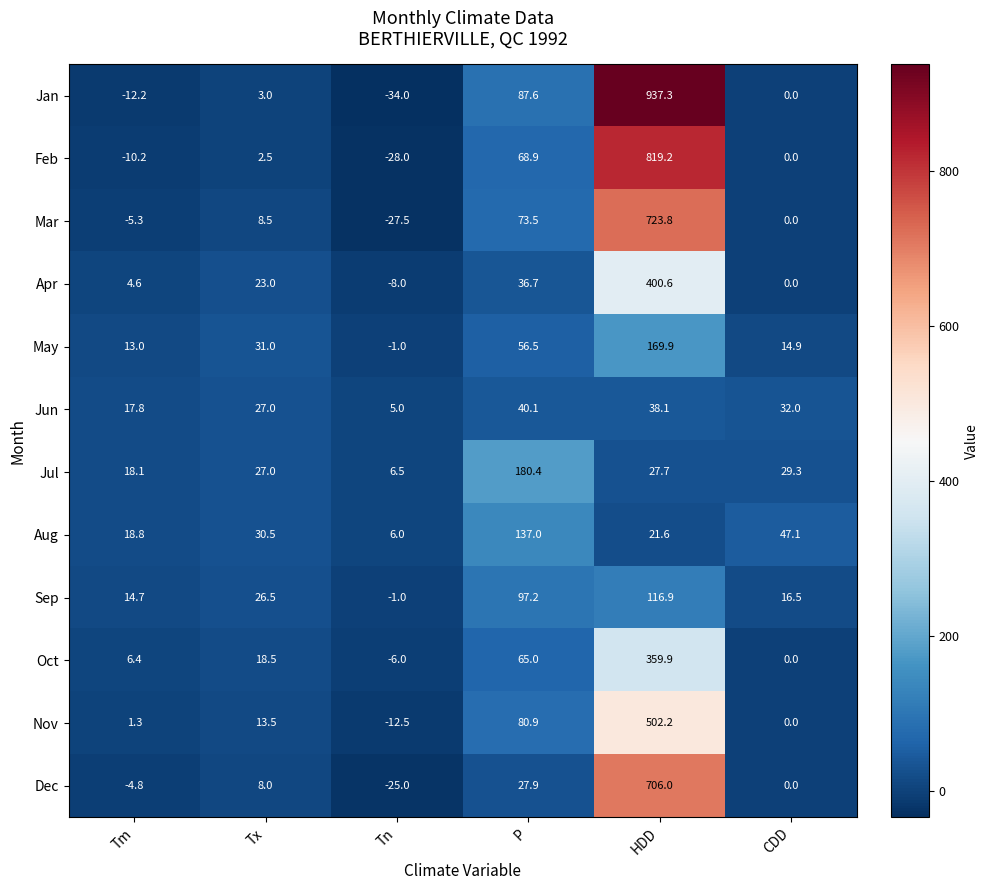

At which category is the sum across all series the highest?

HDD